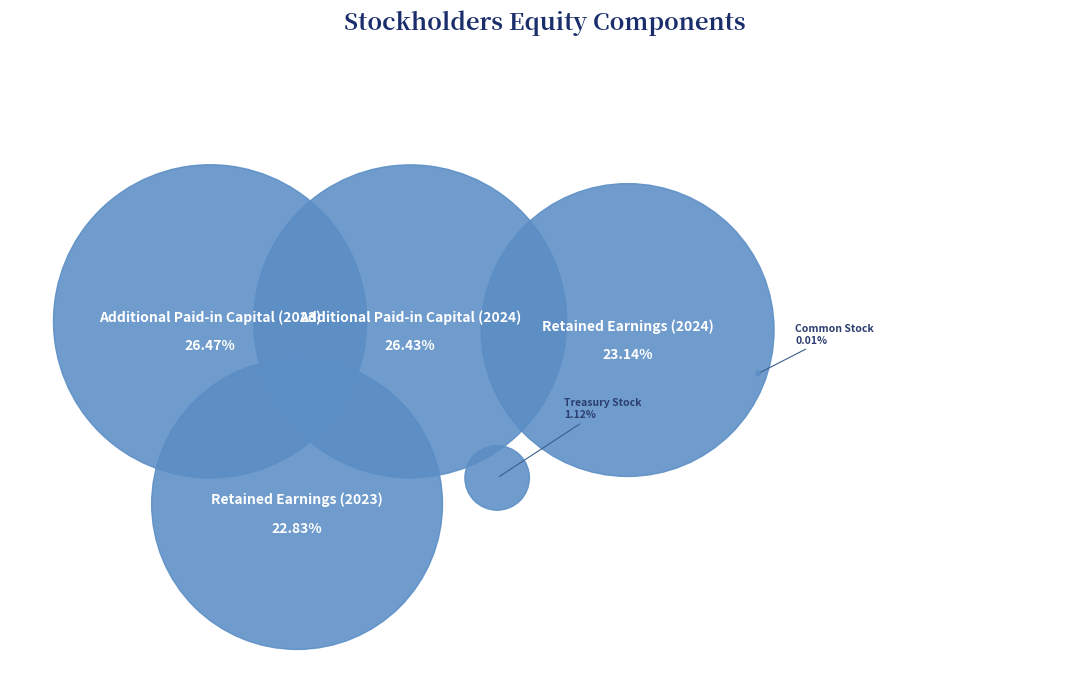

Is there a majority slice in this chart?

No